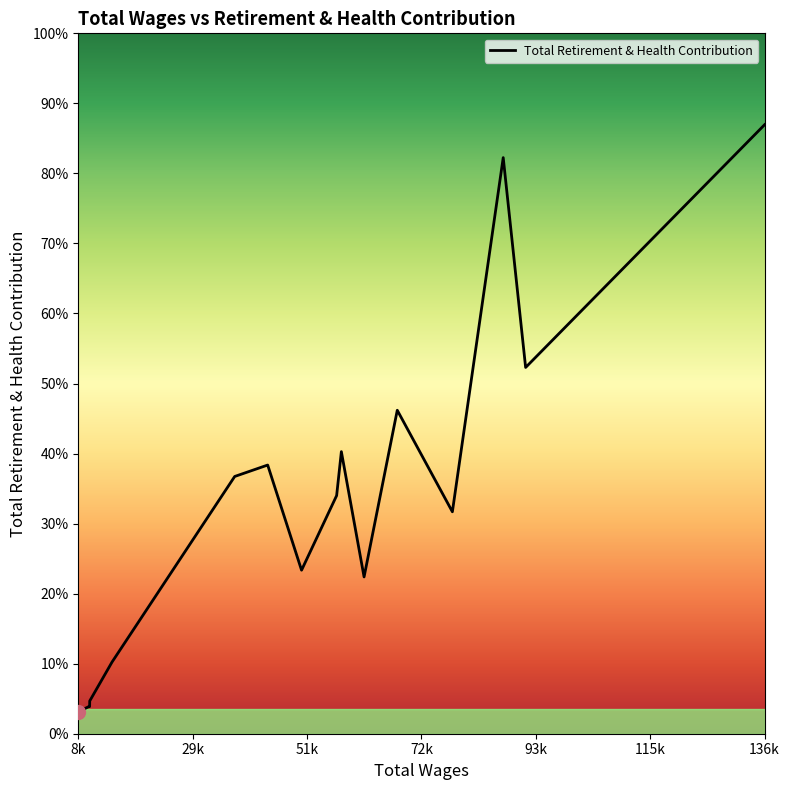

List the labels in order of value, smallest first.

8550.0, 8640.0, 10658.0, 10575.0, 10682.0, 14839.0, 61788.0, 50142.0, 78238.0, 56677.0, 37688.0, 43833.0, 57557.0, 67973.0, 91883.0, 87708.0, 136403.0